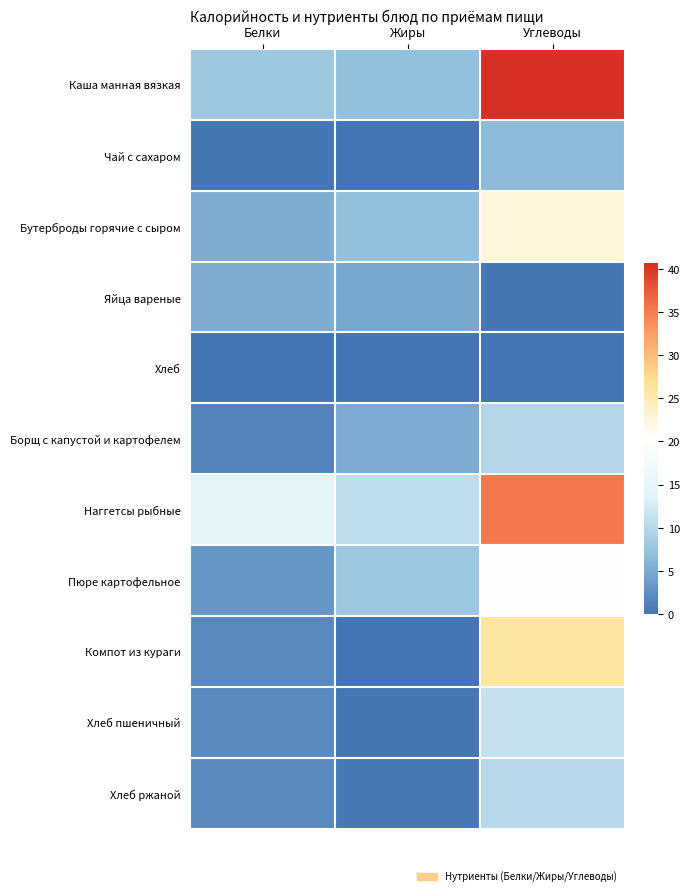

At how many categories does at least one series exceed 34?

1